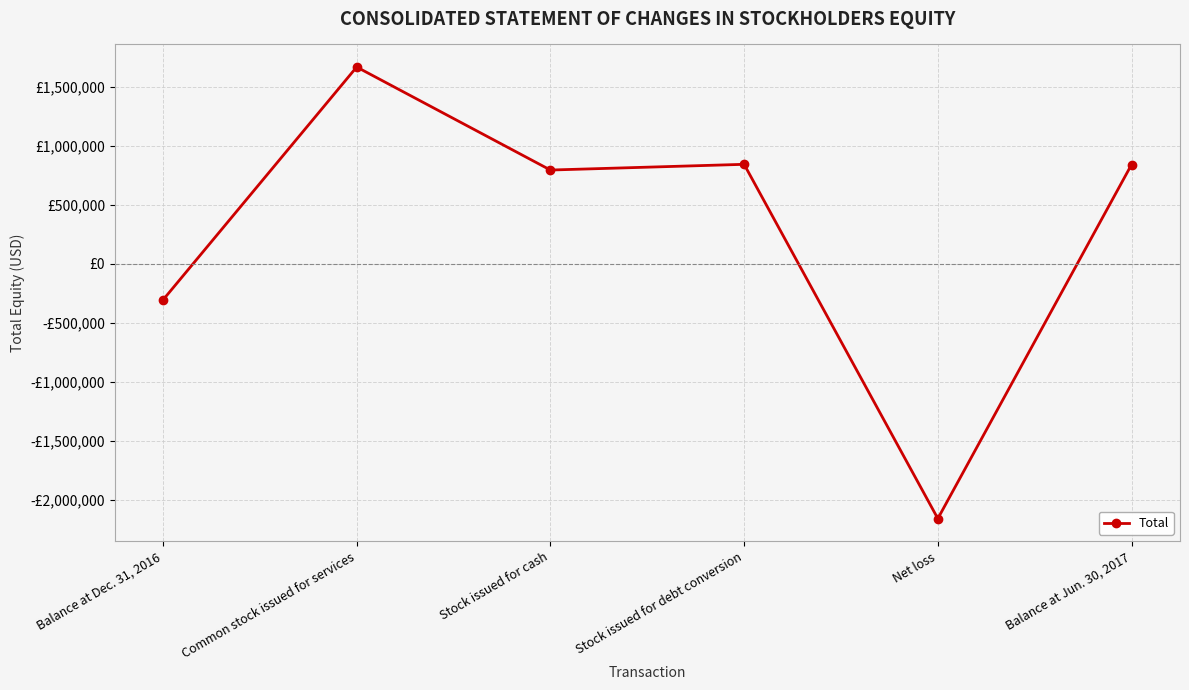

Does the chart have visible grid lines?

Yes